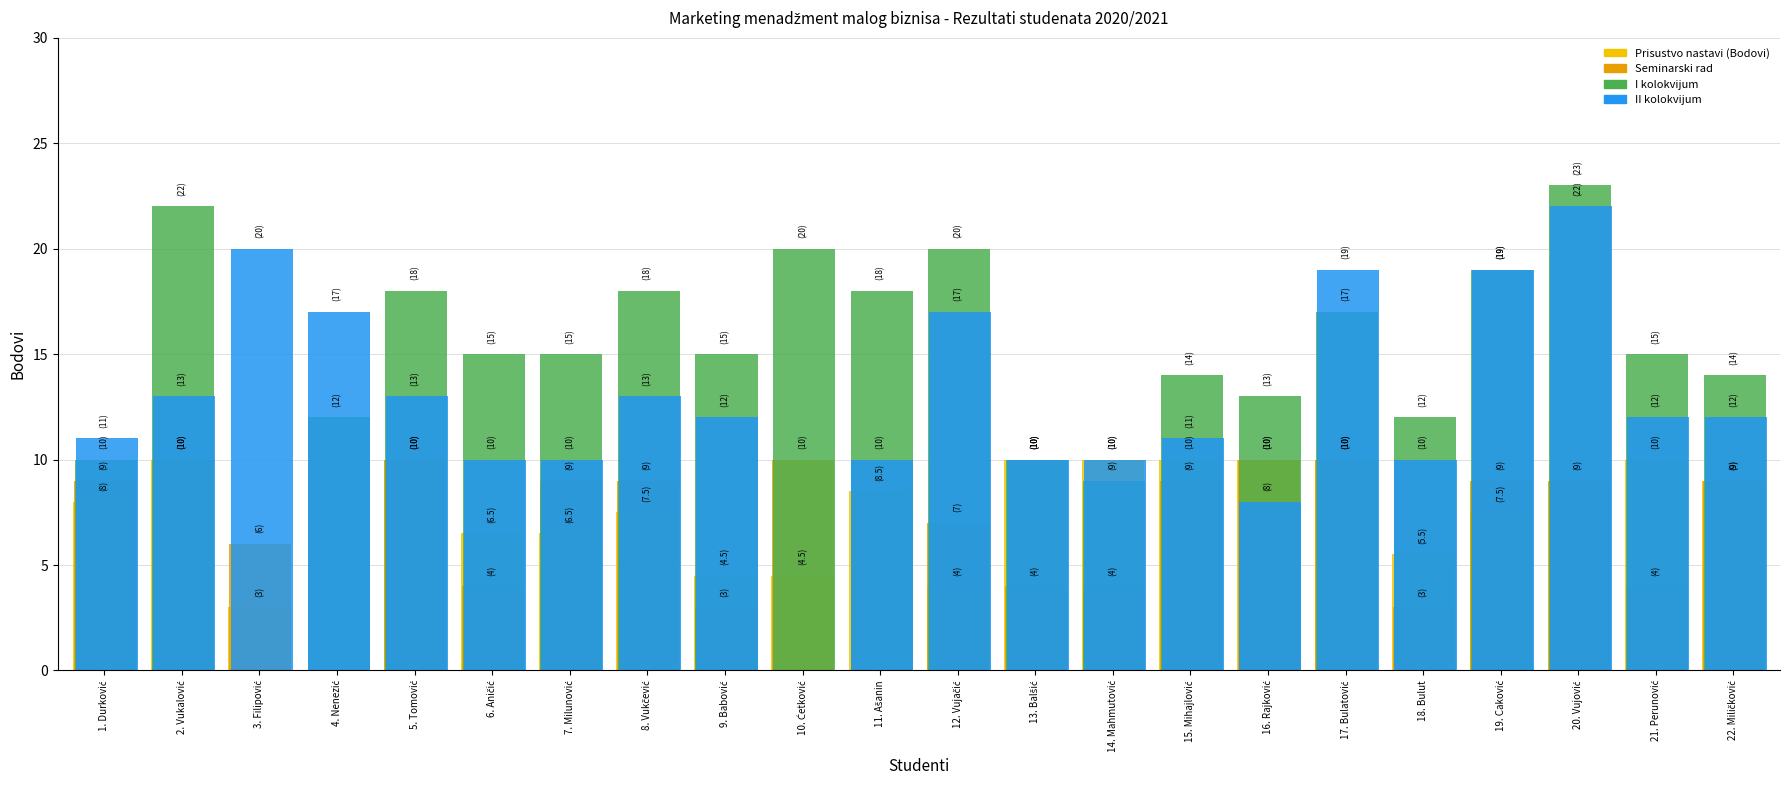

How many values in I kolokvijum are above zero?

21